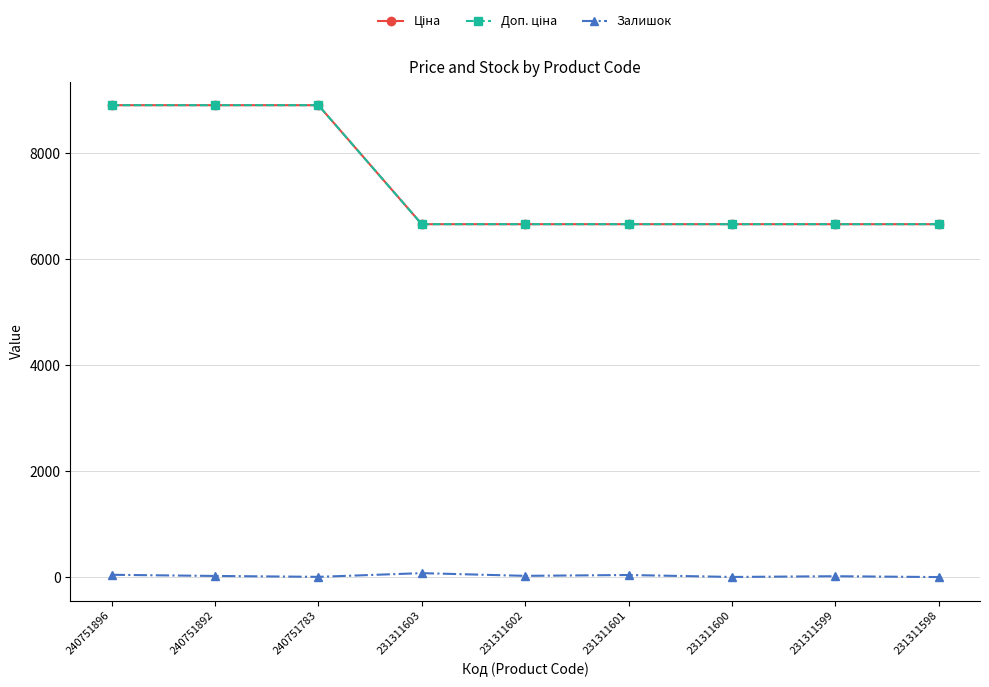

Reading left to right, extract all data points from this chart.

Ціна: 8904.3	8904.3	8904.3	6658.9	6658.9	6658.9	6658.9	6658.9	6658.9
Доп. ціна: 8904.3	8904.3	8904.3	6658.9	6658.9	6658.9	6658.9	6658.9	6658.9
Залишок: 43.0	21.0	4.0	74.0	23.0	39.0	2.0	16.0	0.0